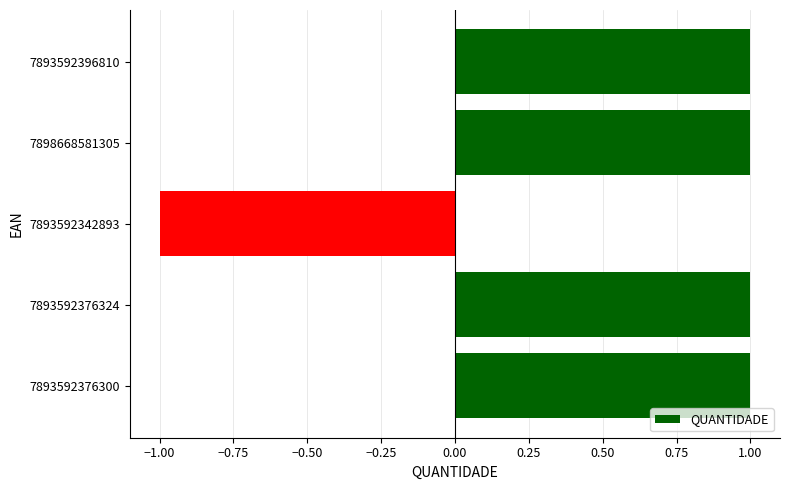

True or false: the data shows 0 at 7893592396810.

False